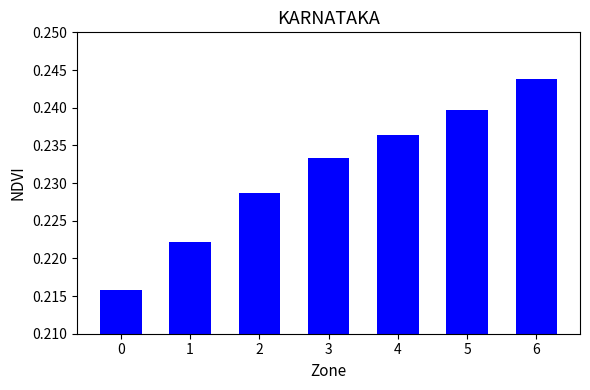

Which has a higher value, 2 or 5?

5